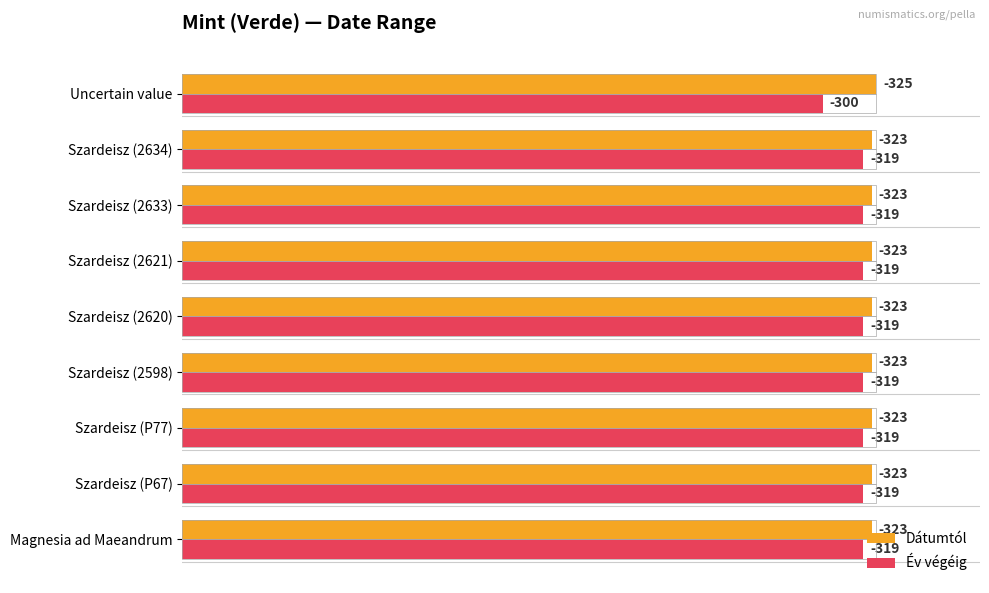

What are all the series names shown in the legend?

Dátumtól, Év végéig